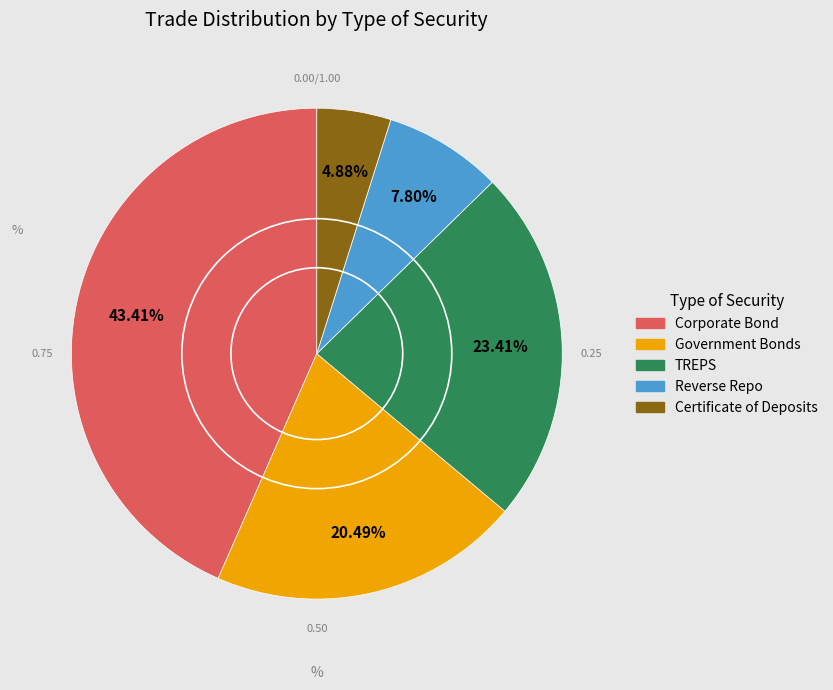

Do Certificate of Deposits and Corporate Bond together represent more than half of the pie?

No